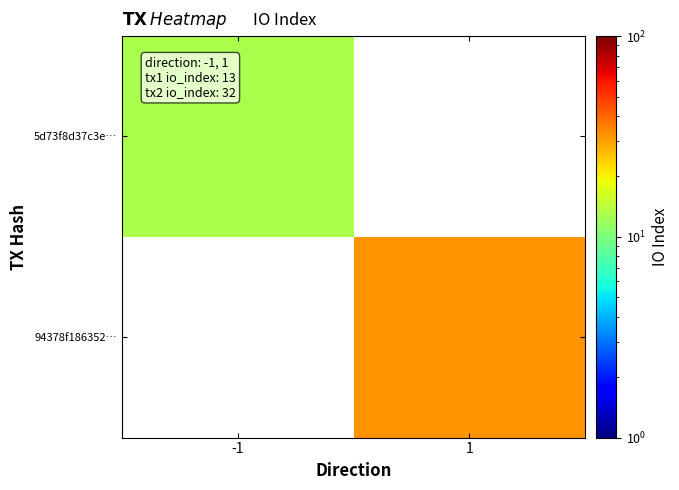

List the series in order of their peak value, lowest first.

5d73f8d37c3e…, 94378f186352…